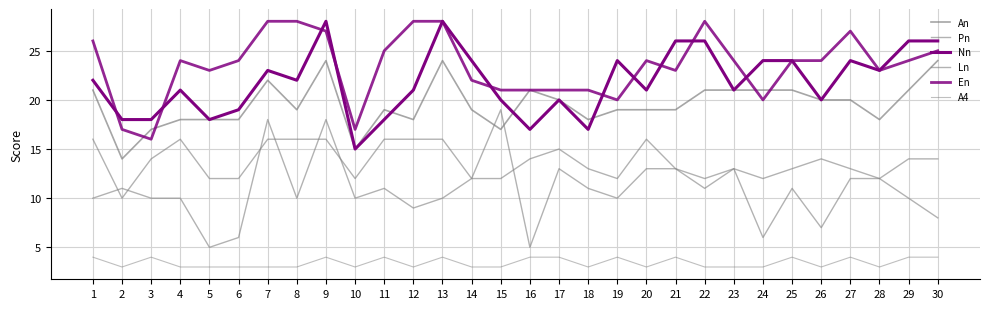

Is this an area chart (filled region under the line)?

No